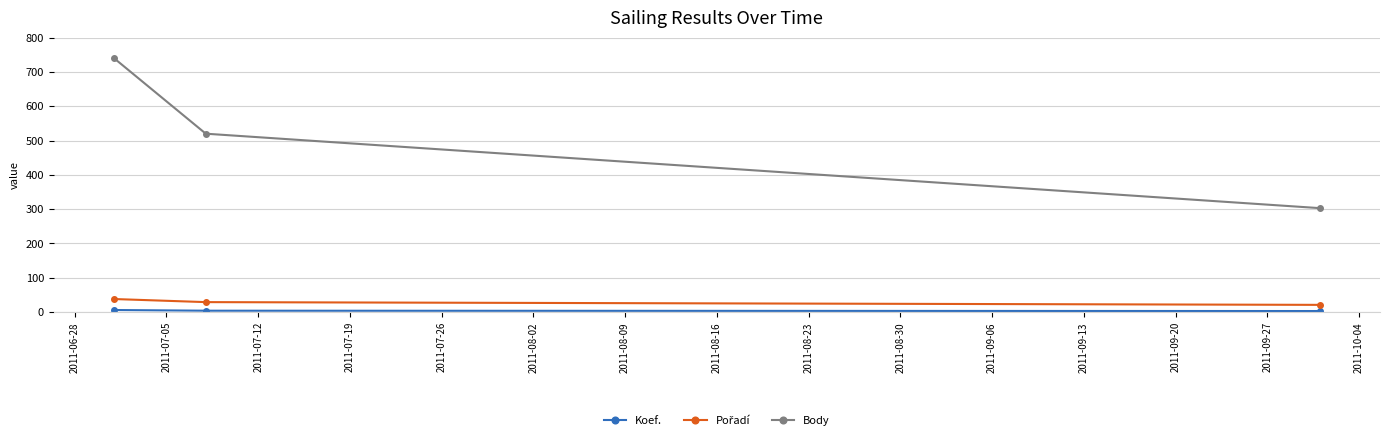

How many Body values are between 303 and 740?

3